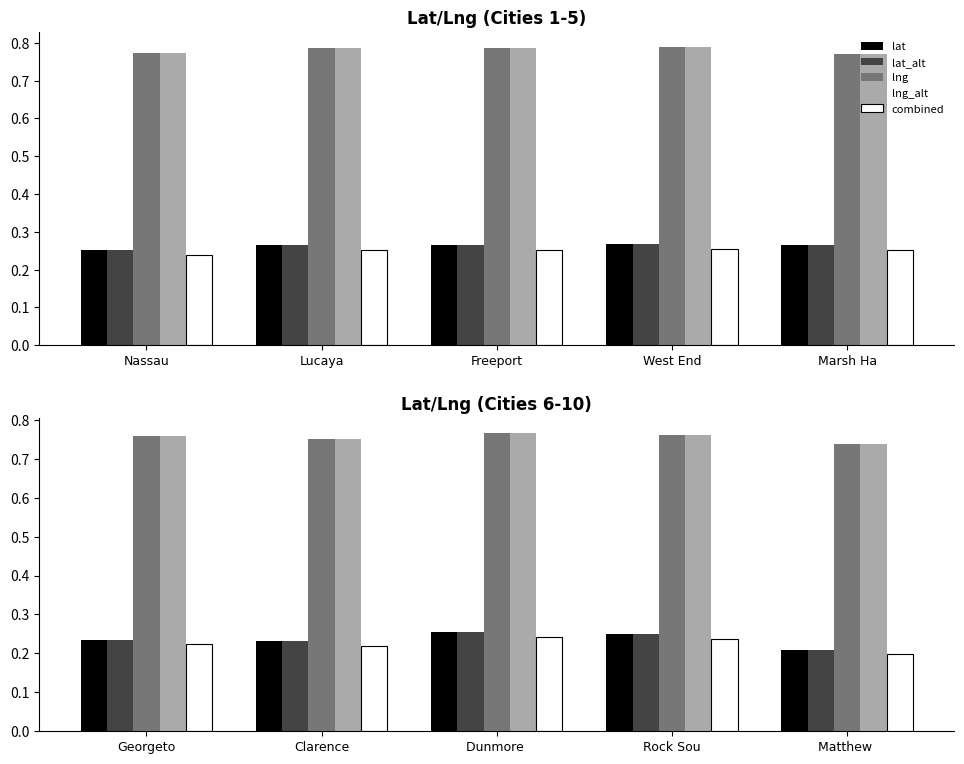

Which series has the largest total across all categories?

lng